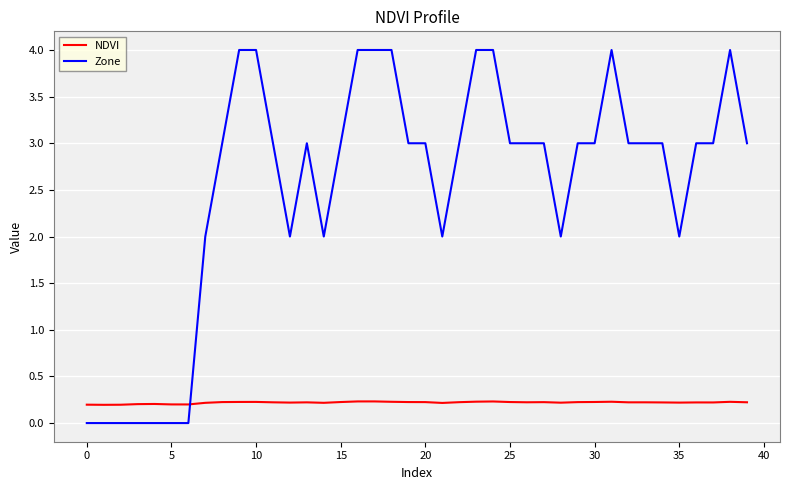

Reading left to right, what are all the values shown in this chart?

NDVI: 0.2	0.2	0.2	0.2	0.2	0.2	0.2	0.2	0.2	0.2	0.2	0.2	0.2	0.2	0.2	0.2	0.2	0.2	0.2	0.2	0.2	0.2	0.2	0.2	0.2	0.2	0.2	0.2	0.2	0.2	0.2	0.2	0.2	0.2	0.2	0.2	0.2	0.2	0.2	0.2
Zone: 0.0	0.0	0.0	0.0	0.0	0.0	0.0	2.0	3.0	4.0	4.0	3.0	2.0	3.0	2.0	3.0	4.0	4.0	4.0	3.0	3.0	2.0	3.0	4.0	4.0	3.0	3.0	3.0	2.0	3.0	3.0	4.0	3.0	3.0	3.0	2.0	3.0	3.0	4.0	3.0